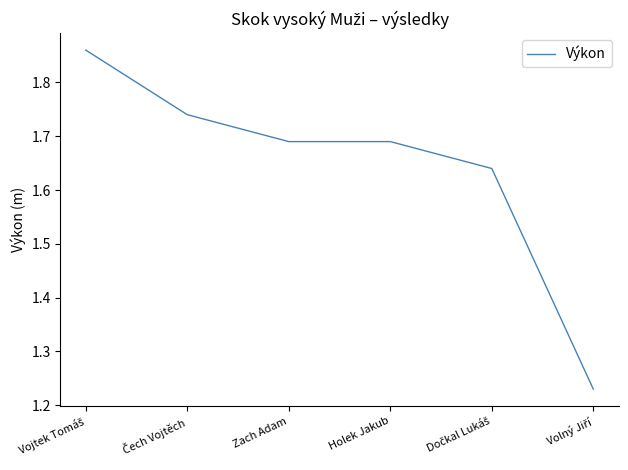

Count the values in the range 1 to 2.

6